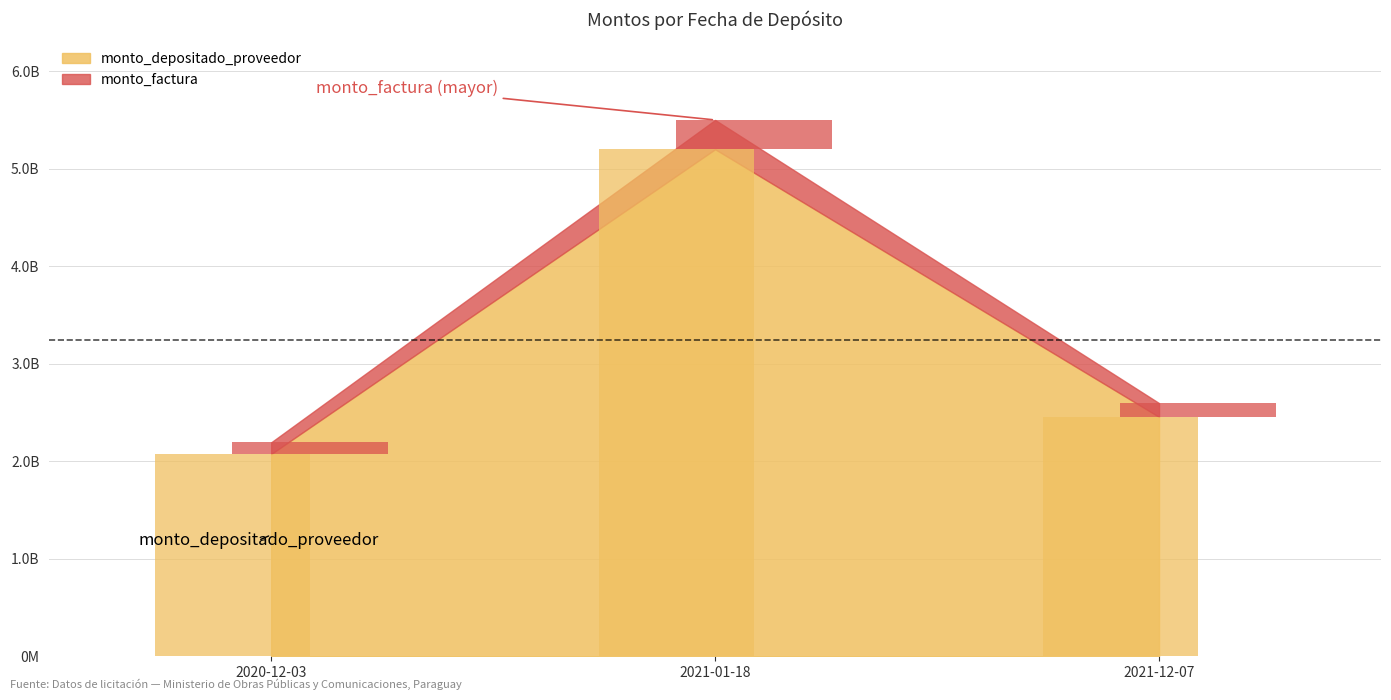

What is the value of the monto_depositado_proveedor bar at the 1st from the left?

2074416976